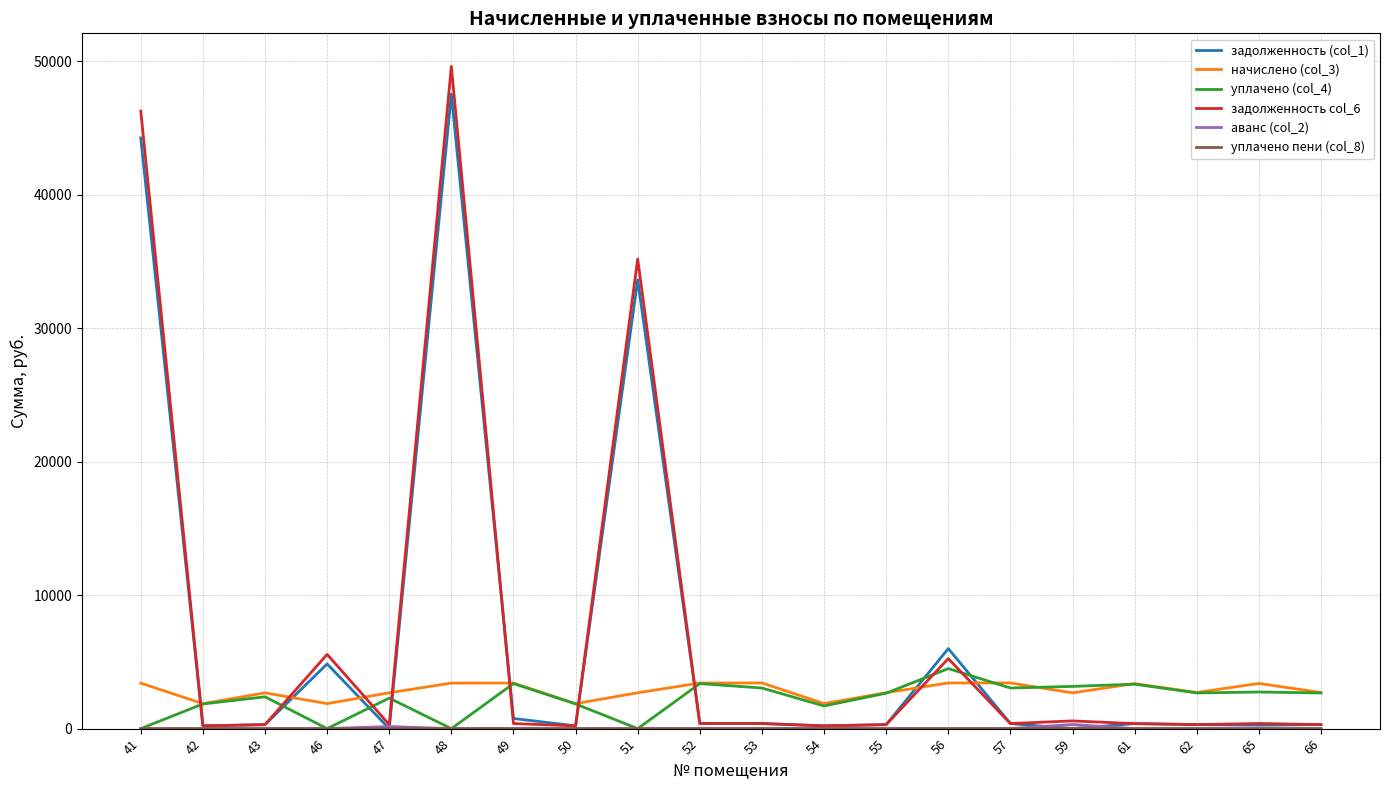

What is the highest value of the задолженность col_6 series?

49613.2